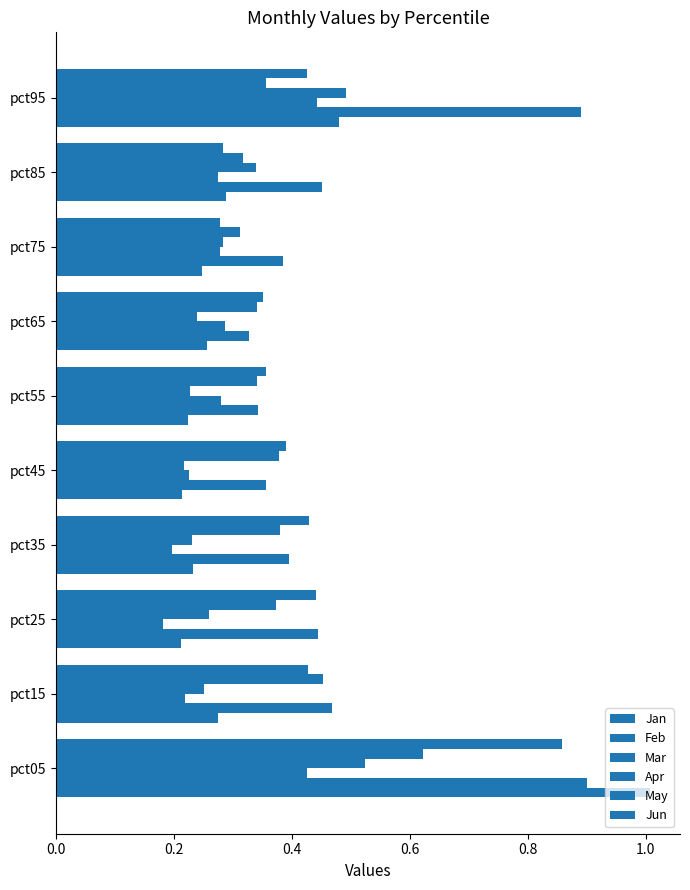

Which series has the largest total across all categories?

Feb